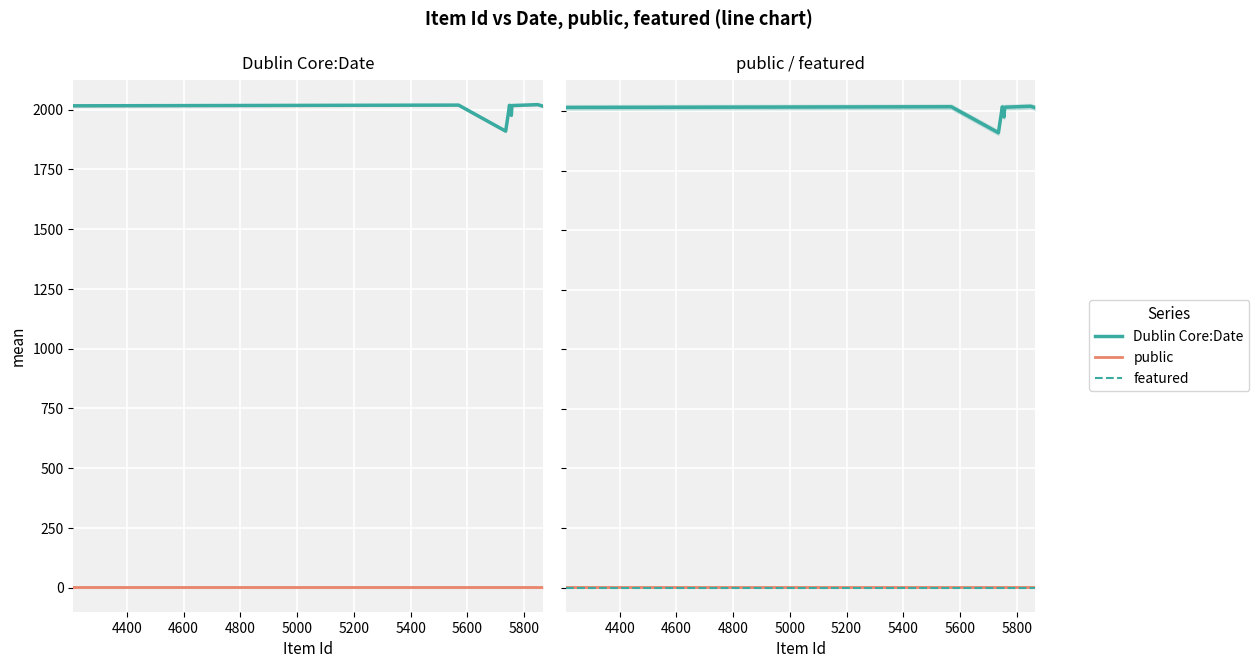

At how many categories does at least one series exceed 1488?

12